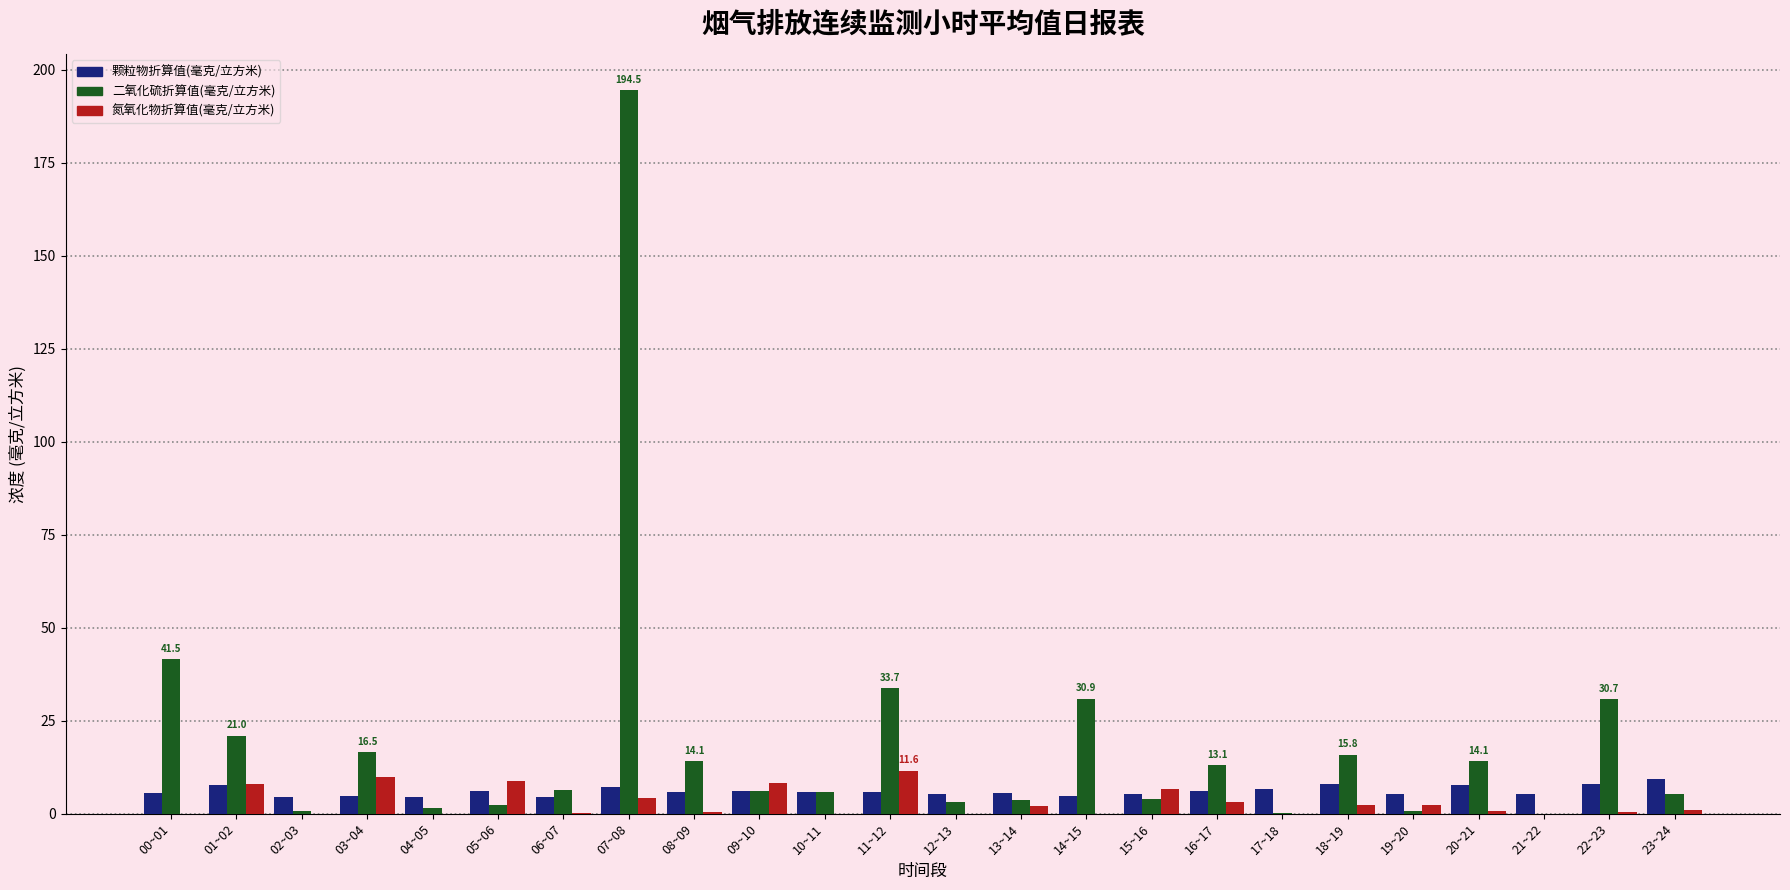

What is the sum of all 颗粒物折算值(毫克/立方米) values?

146.2